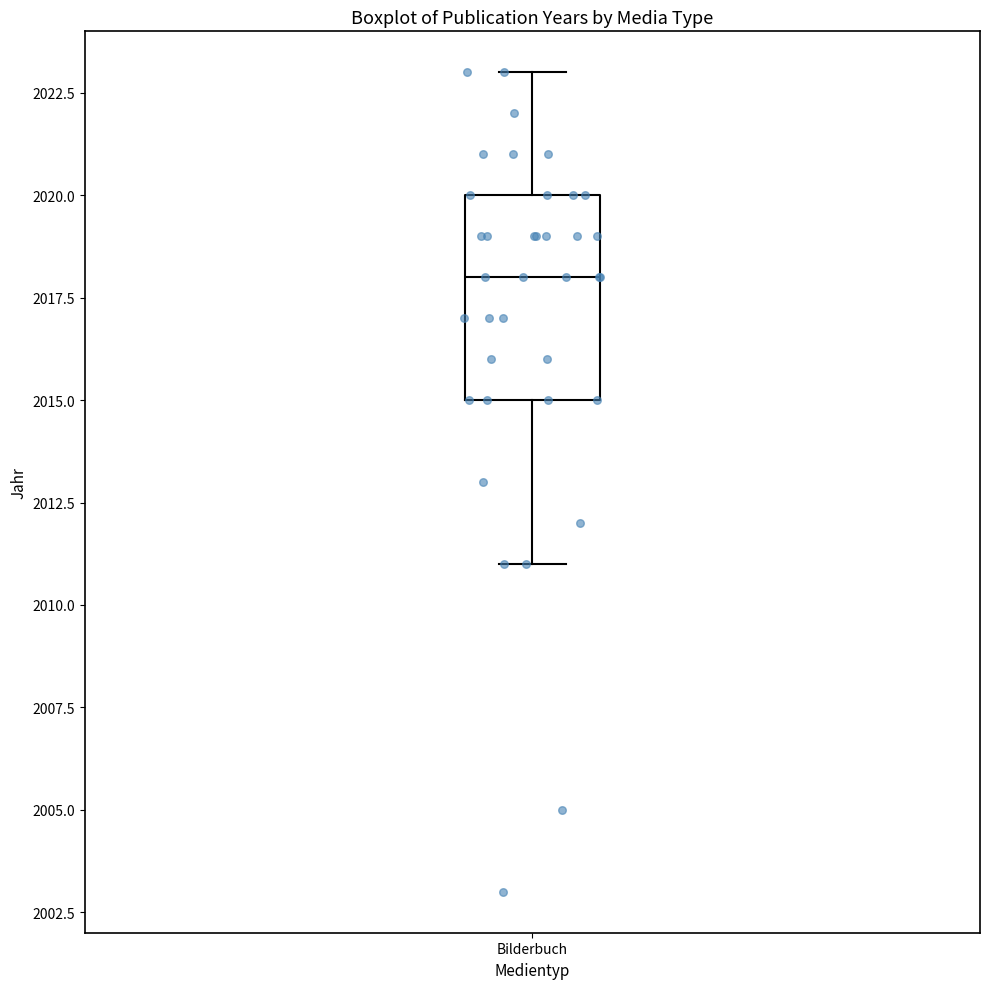

Read this box plot against the y-axis: the position of the median line, the range covered by the box, and the ends of both whiskers. The values are not printed on the chart, so give them approximately, as read against the axis.

median 2018, box 2015 to 2020, whiskers 2011 to 2023